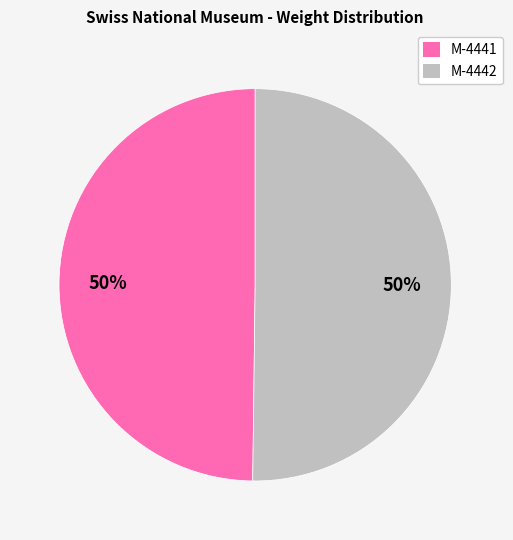

To the nearest percent, what is the combined percentage of M-4441 and M-4442?

100%